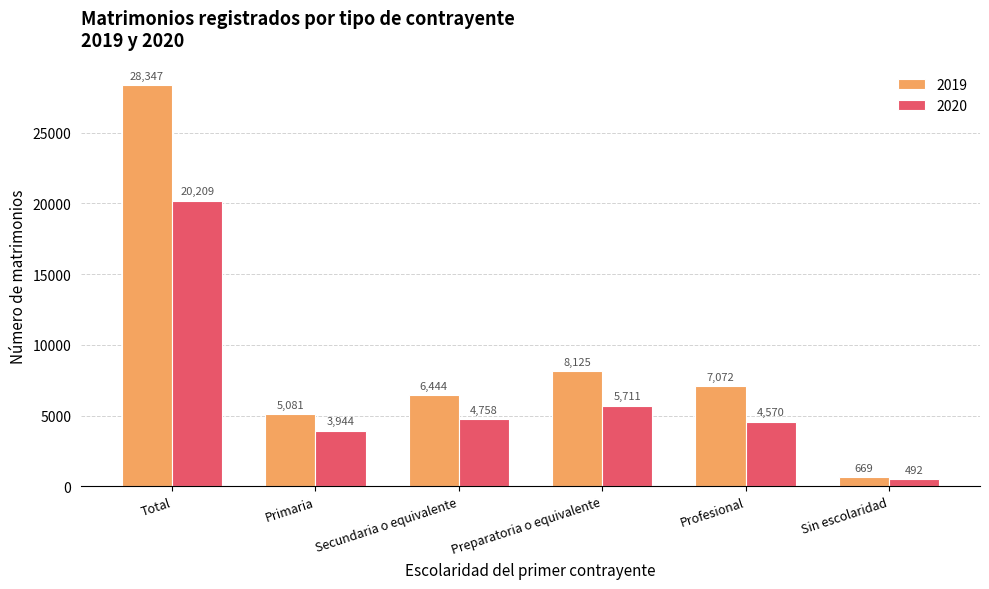

Which category has the highest value in the 2020 series?

Total